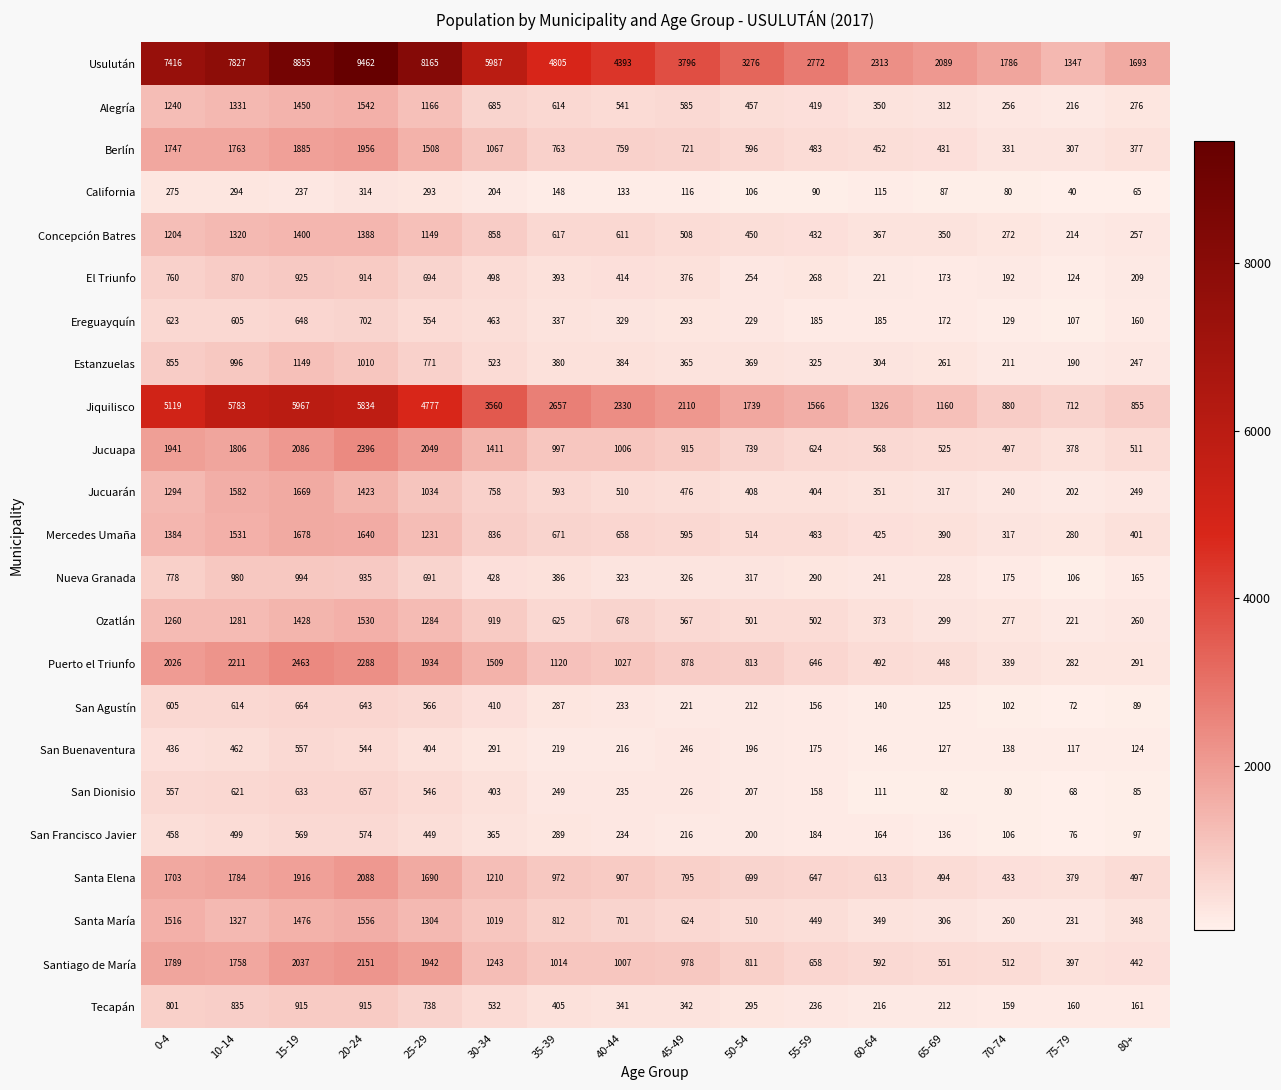

What is the maximum value shown in the chart?

9462